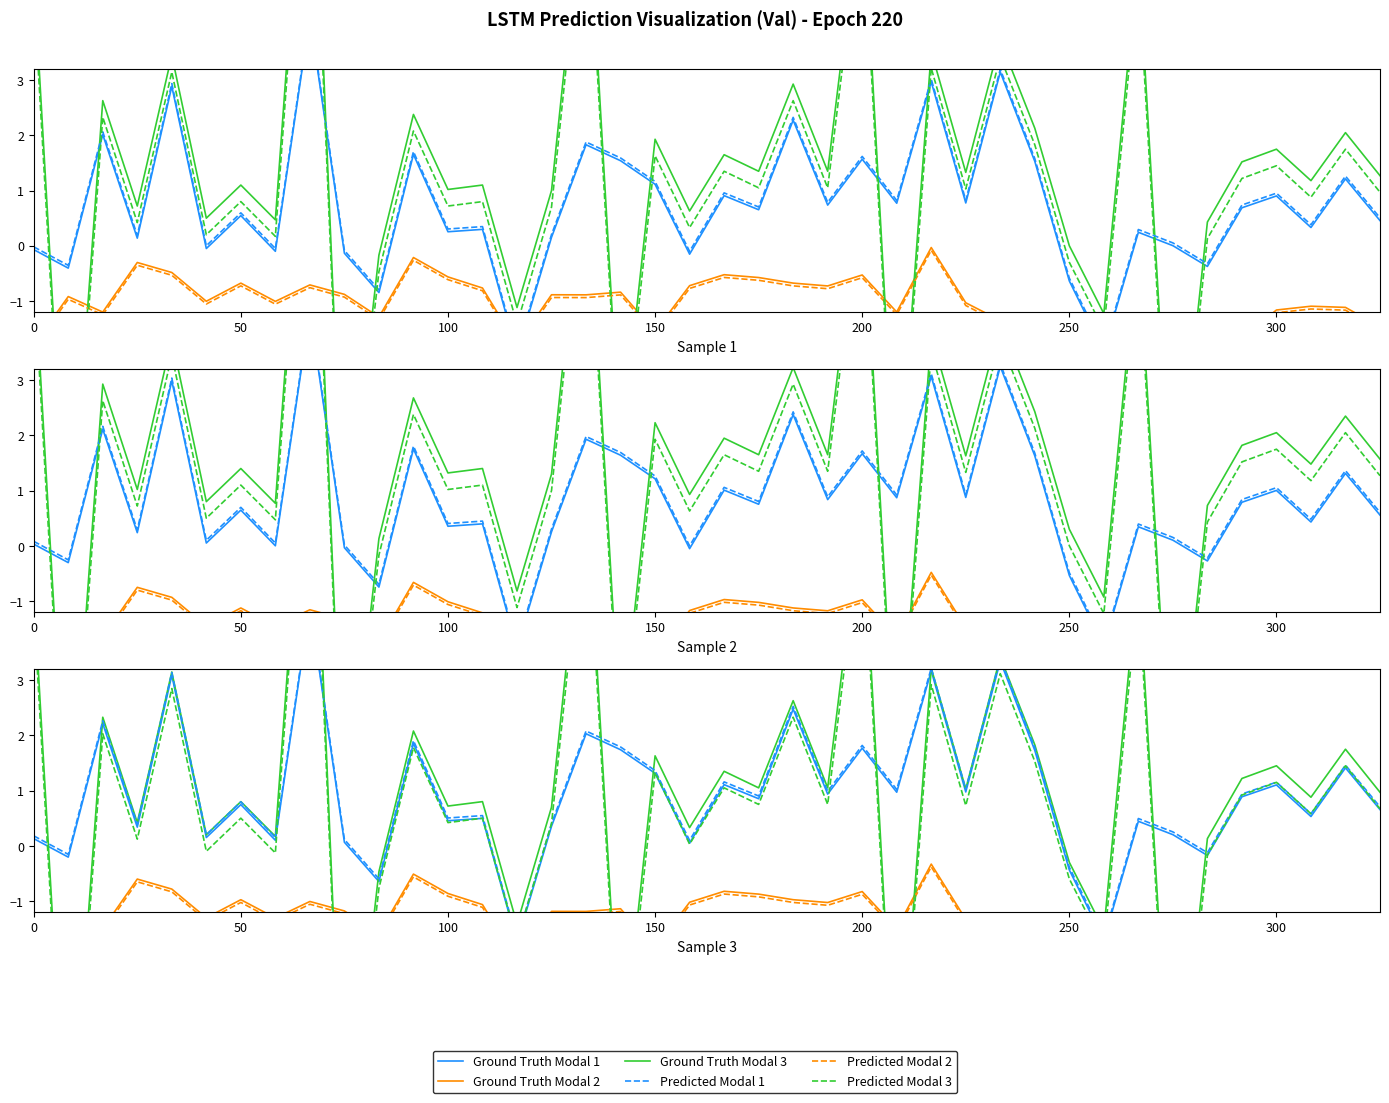

What is the difference between the second highest and minimum values in the Ground Truth Modal 3 series?

12.9